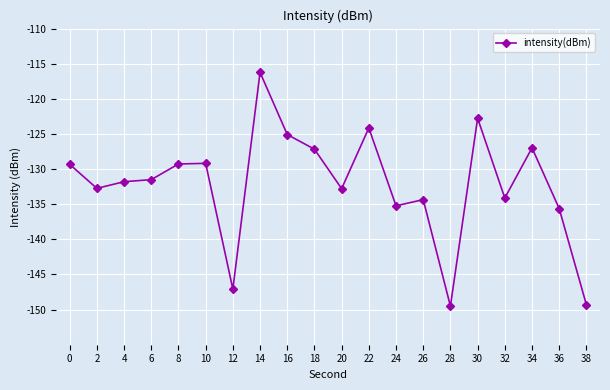

What is the value of the 9th point from the left?

-125.1